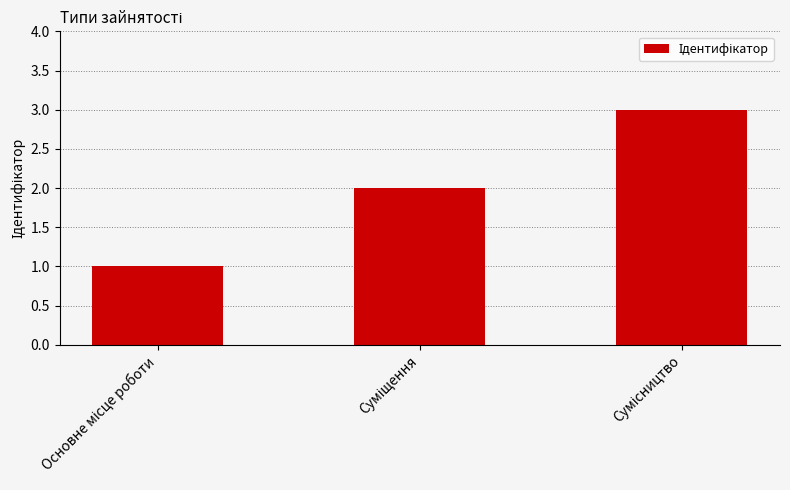

What is the sum of all values?

6